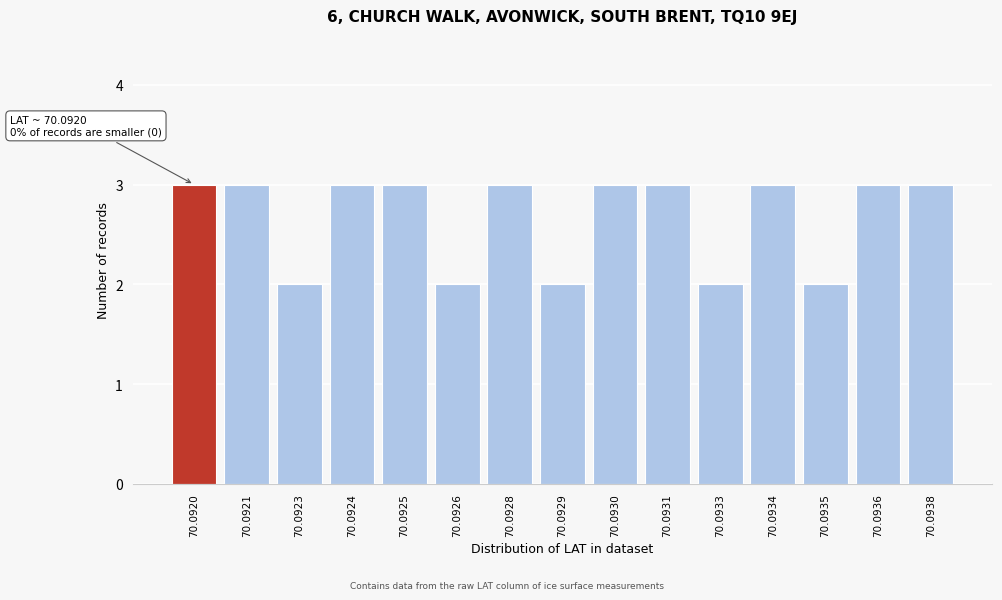

Reading left to right, what are all the values shown in this chart?

70.0920=3	70.0921=3	70.0923=2	70.0924=3	70.0925=3	70.0926=2	70.0928=3	70.0929=2	70.0930=3	70.0931=3	70.0933=2	70.0934=3	70.0935=2	70.0936=3	70.0938=3